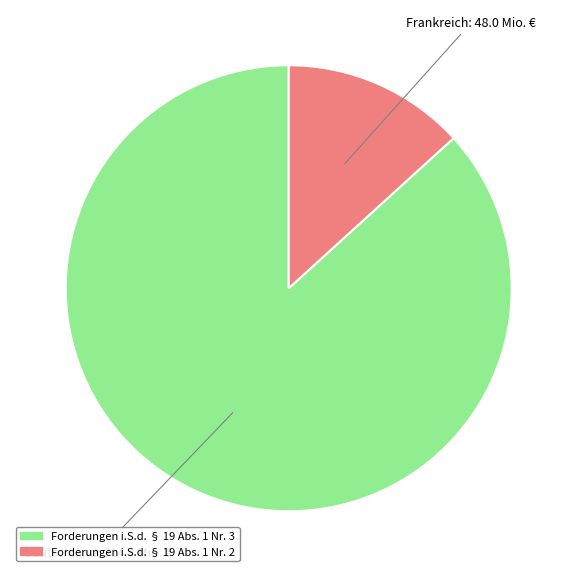

Is there any slice that represents more than half of the pie?

Yes